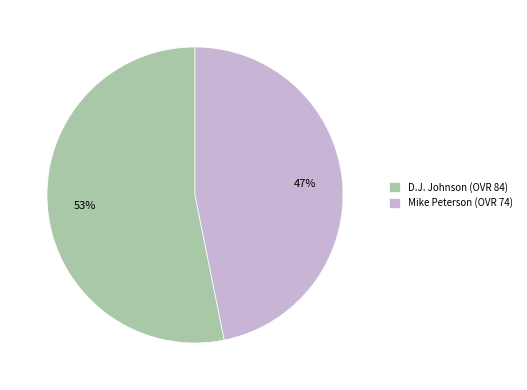

How many segments does this pie chart have?

2